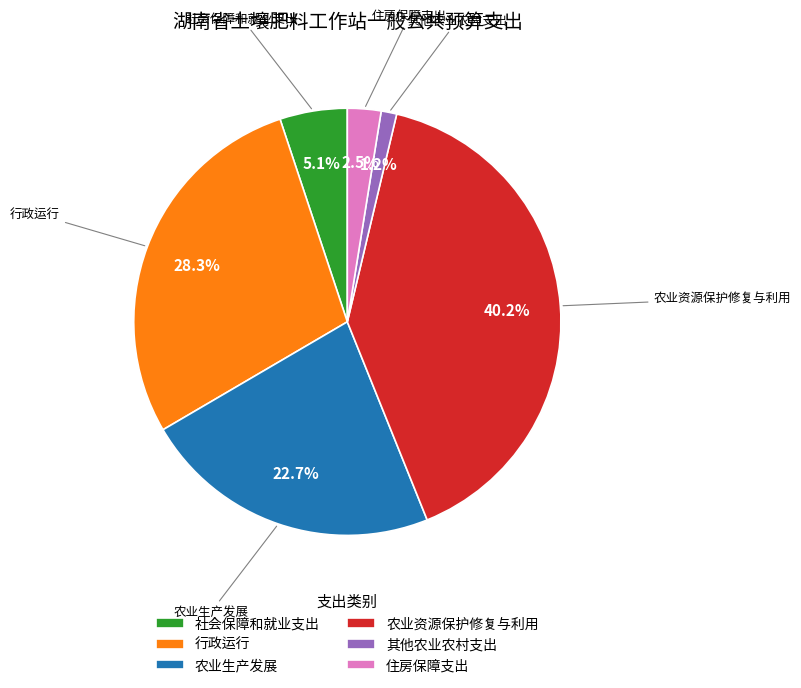

How much of the chart is everything except 社会保障和就业支出?

94.9%